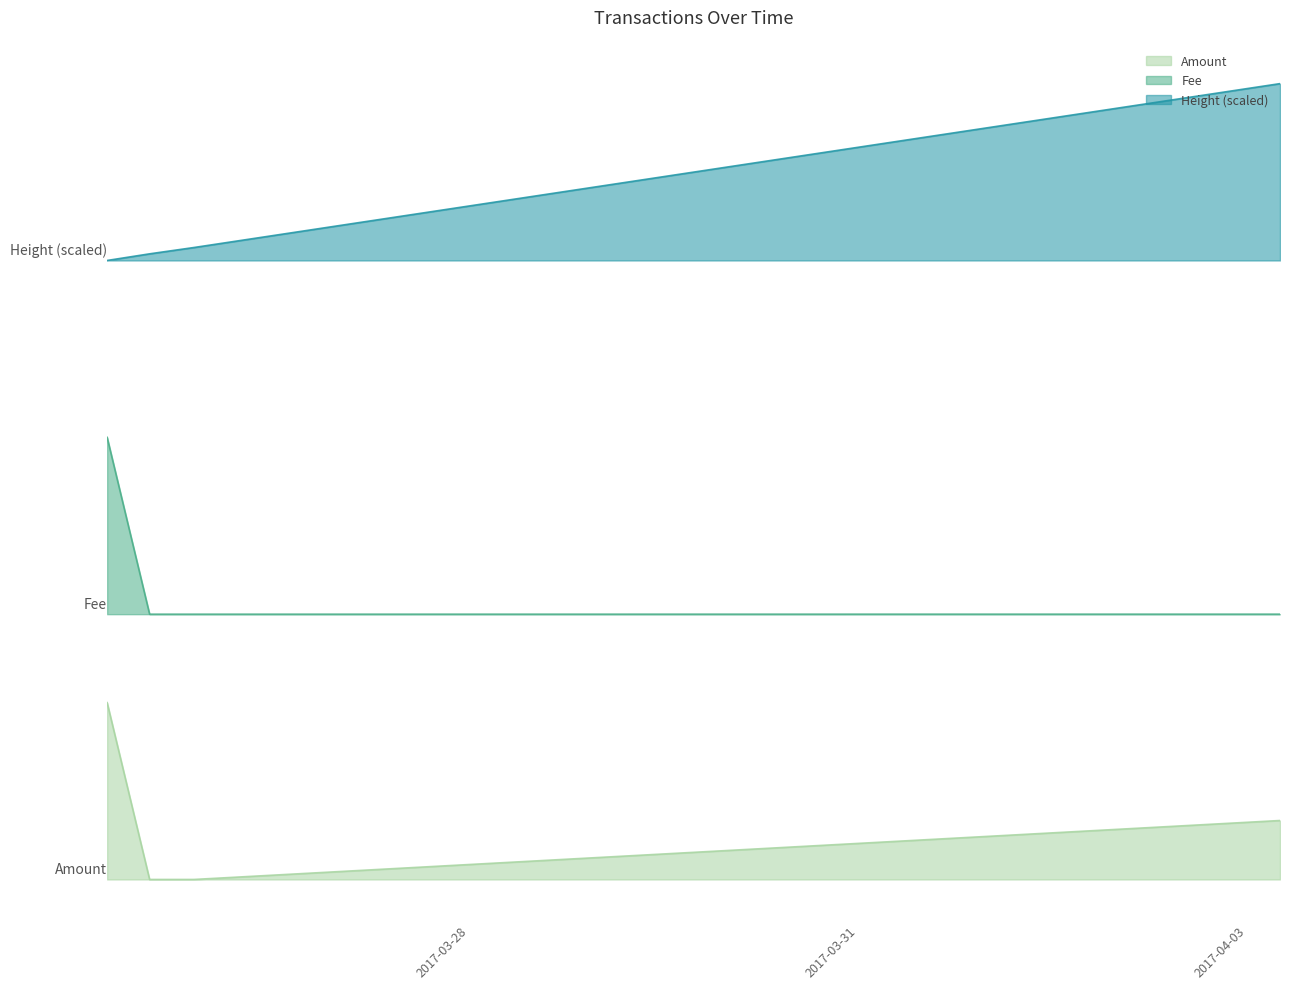

What is the label of the 4th point from the right?

2017-03-25 04:59:31